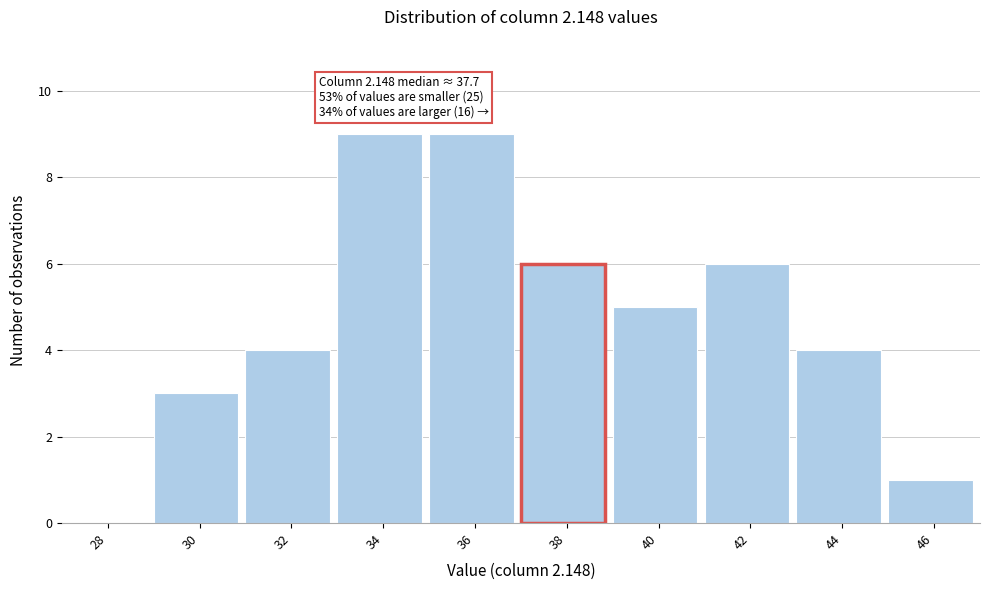

Reading left to right, what are all the values shown in this chart?

28=0	30=3	32=4	34=9	36=9	38=6	40=5	42=6	44=4	46=1